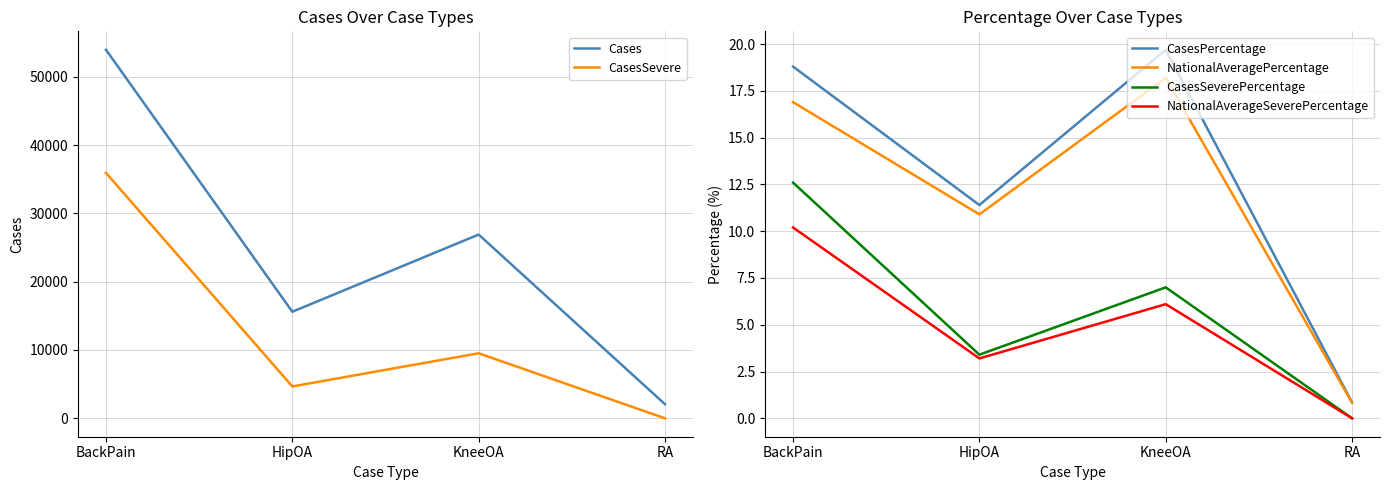

Rank the series by their maximum value, from highest to lowest.

Cases, CasesSevere, CasesPercentage, NationalAveragePercentage, CasesSeverePercentage, NationalAverageSeverePercentage